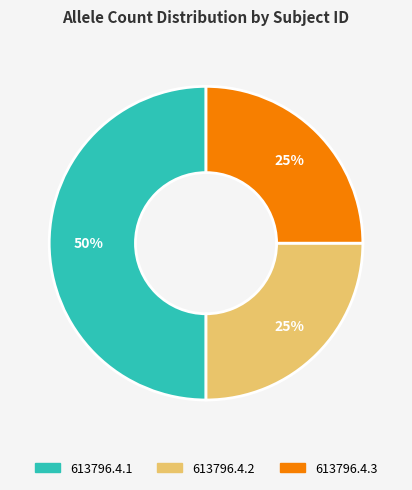

What percentage is the 613796.4.3 slice, to the nearest percent?

25%